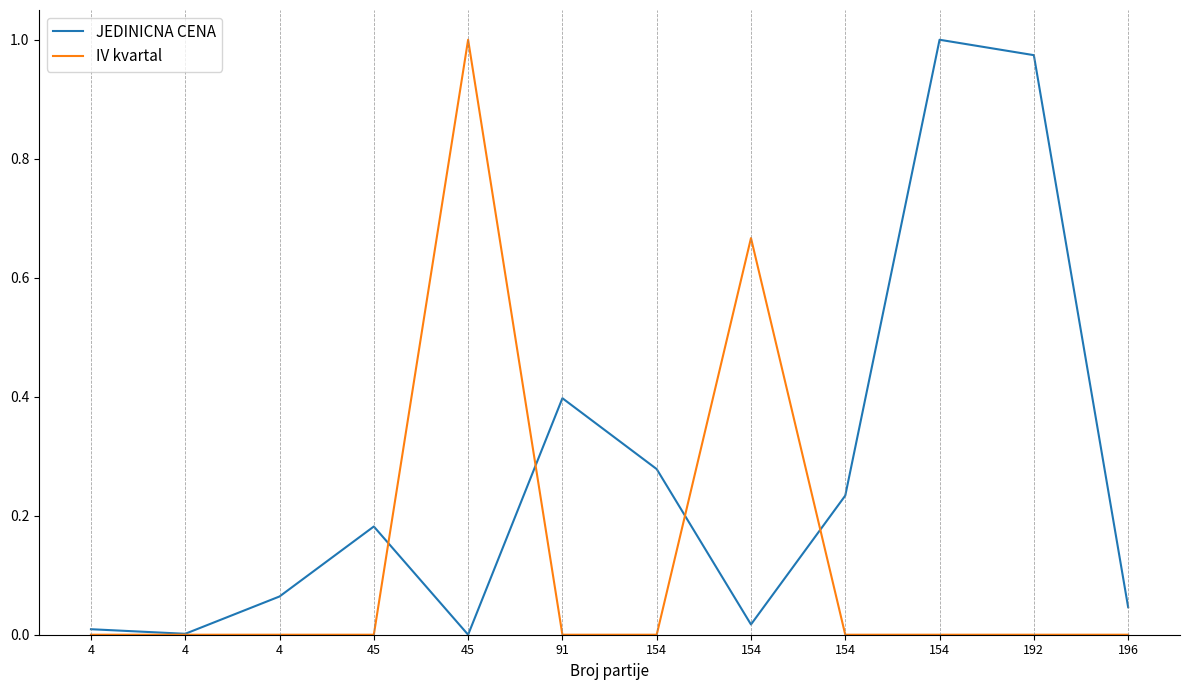

How many interior local valleys does the JEDINICNA CENA series have?

3